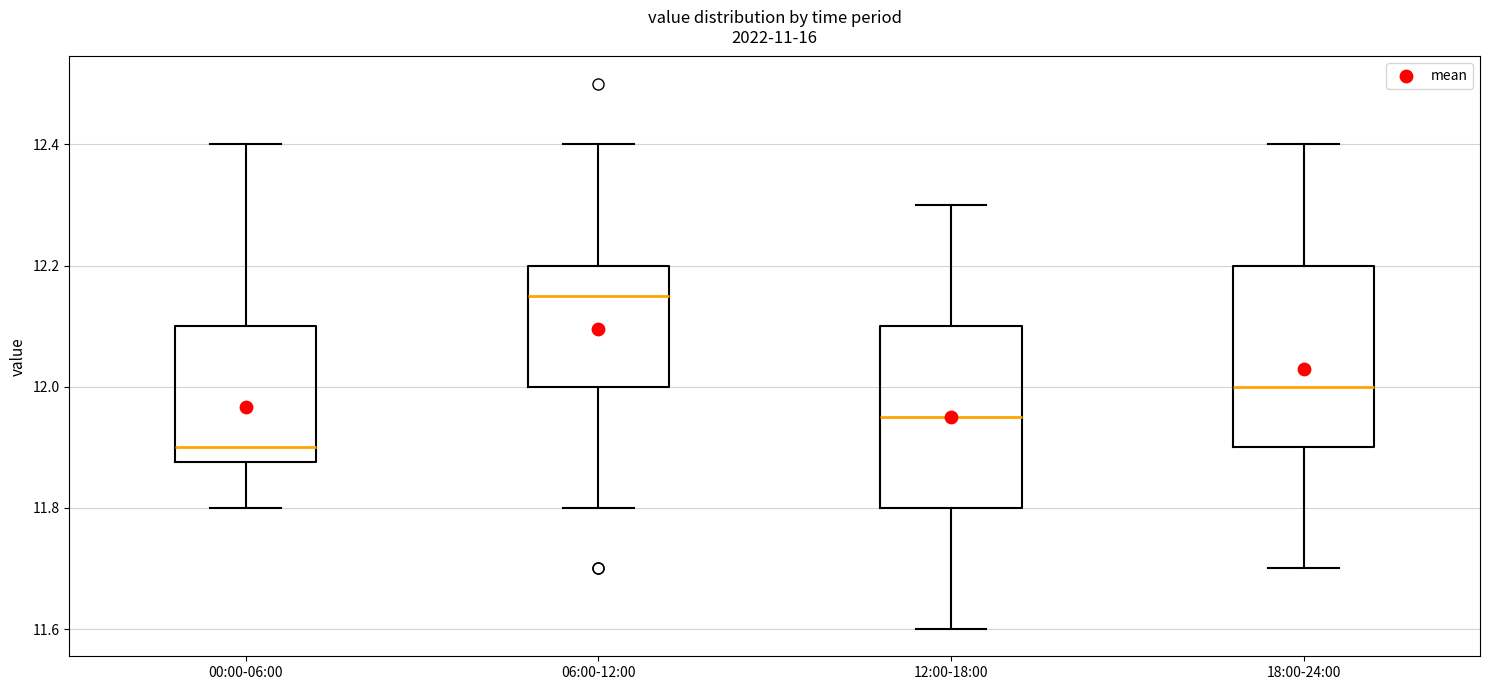

Where does the median line of the box for 06:00-12:00 sit on the y-axis? The values are not printed on the chart, so give them approximately, as read against the axis.

12.16